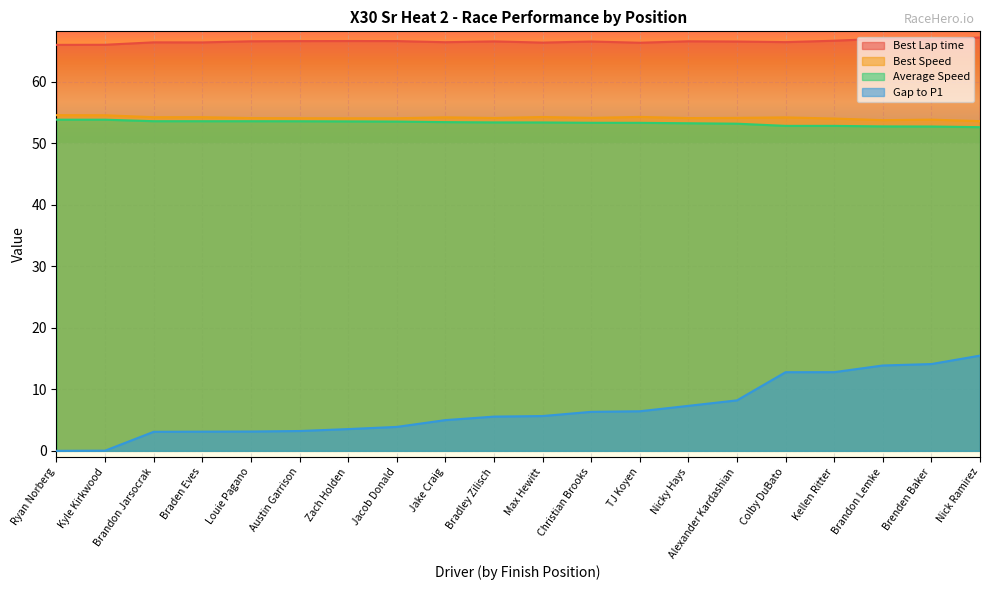

How many data points in Gap to P1 are above 5?

11